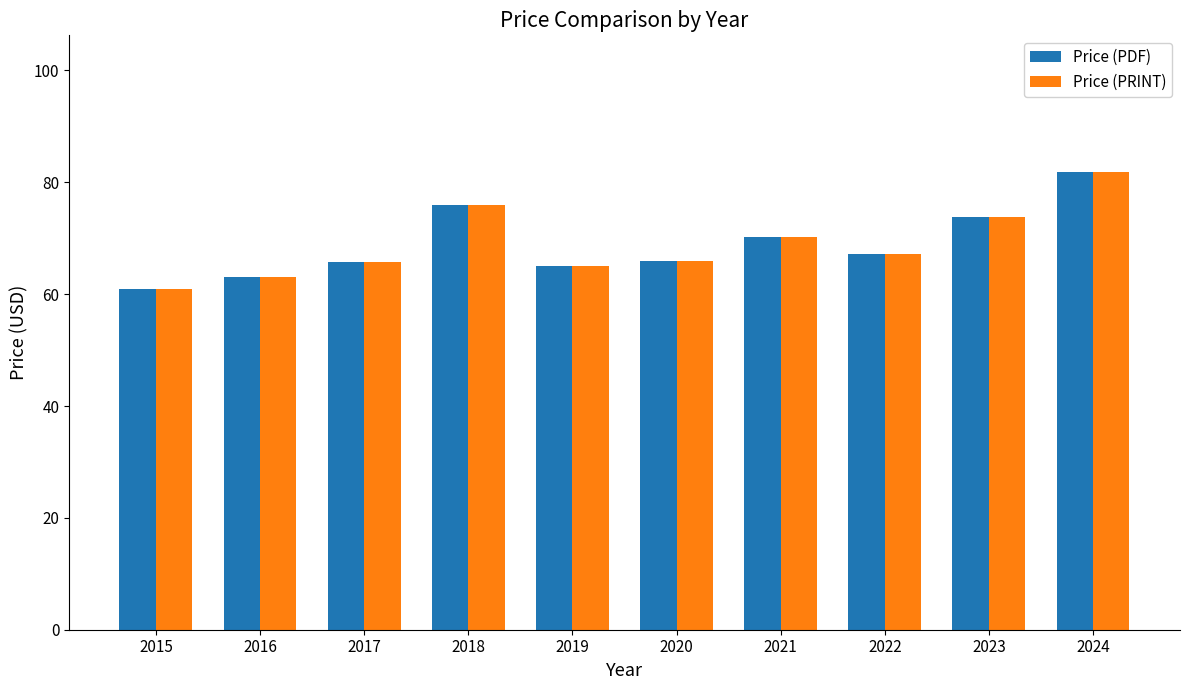

At which category is the sum across all series the highest?

2024